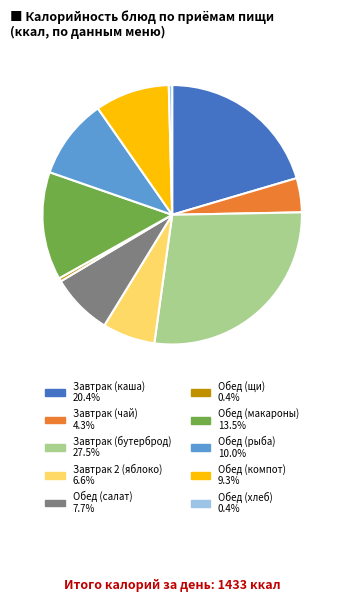

What is the largest slice in the pie chart?

Завтрак (бутерброд)